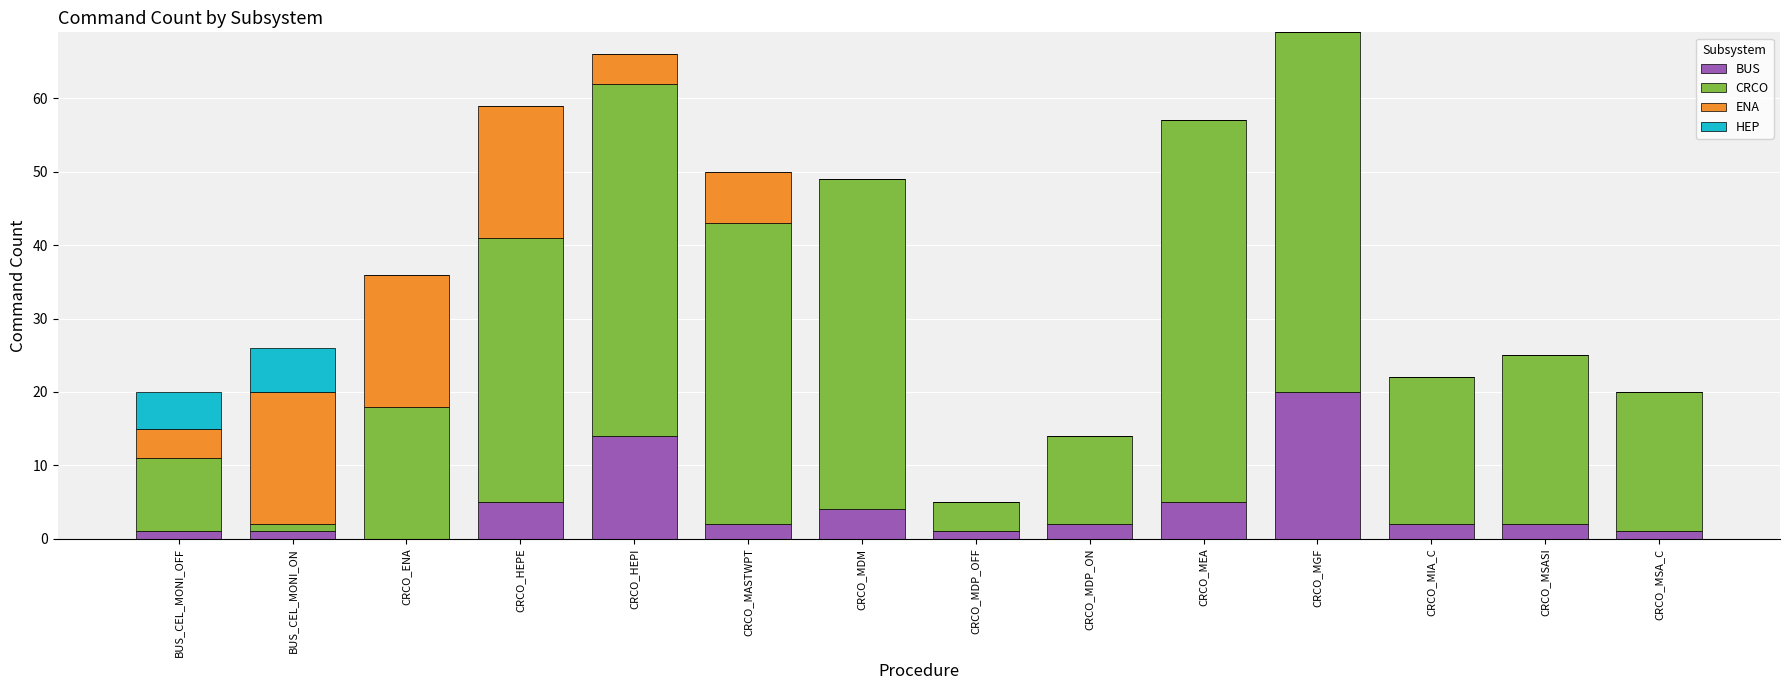

What are all the series names shown in the legend?

BUS, CRCO, ENA, HEP